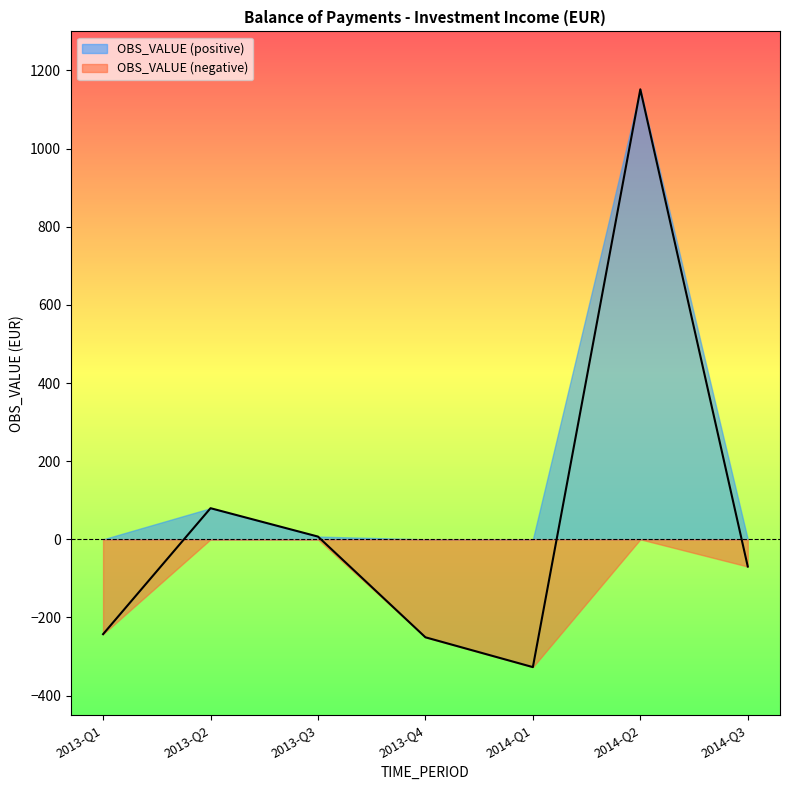

How many data points are less than -69?

4